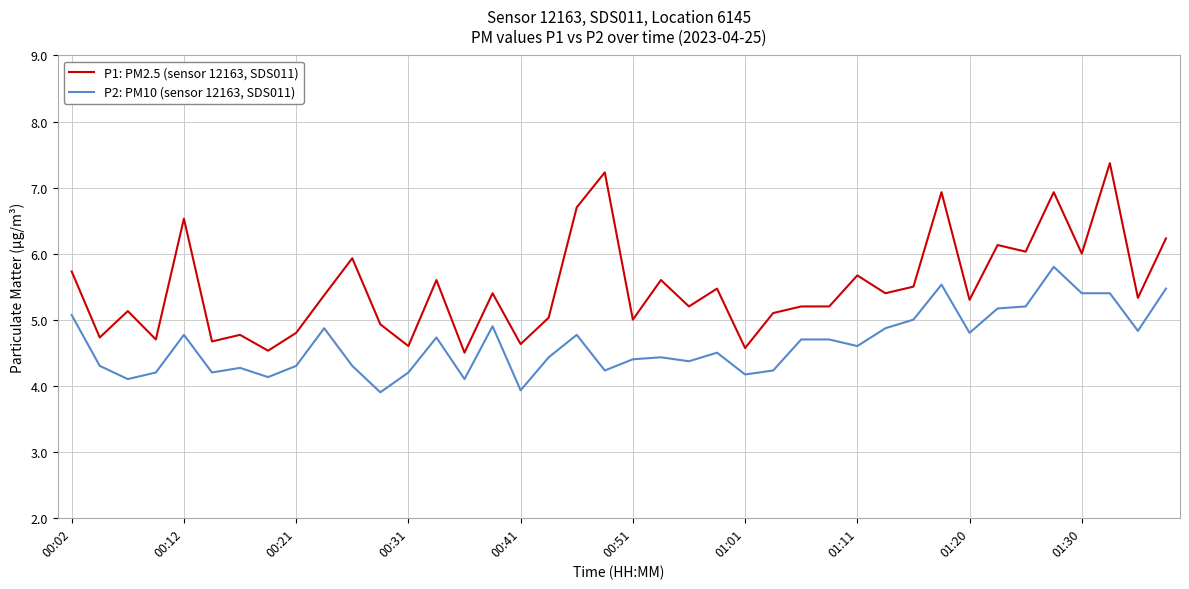

True or false: P1: PM2.5 (sensor 12163, SDS011) and P2: PM10 (sensor 12163, SDS011) intersect in this chart.

False